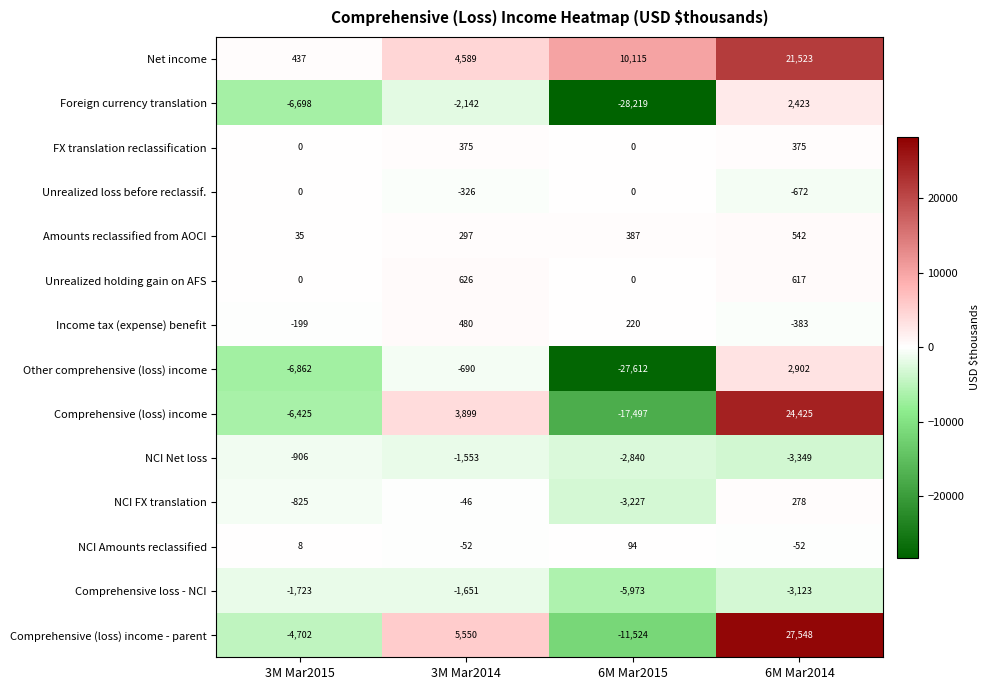

What value does the Amounts reclassified from AOCI series have at 6M Mar2015, to the nearest 50?

400